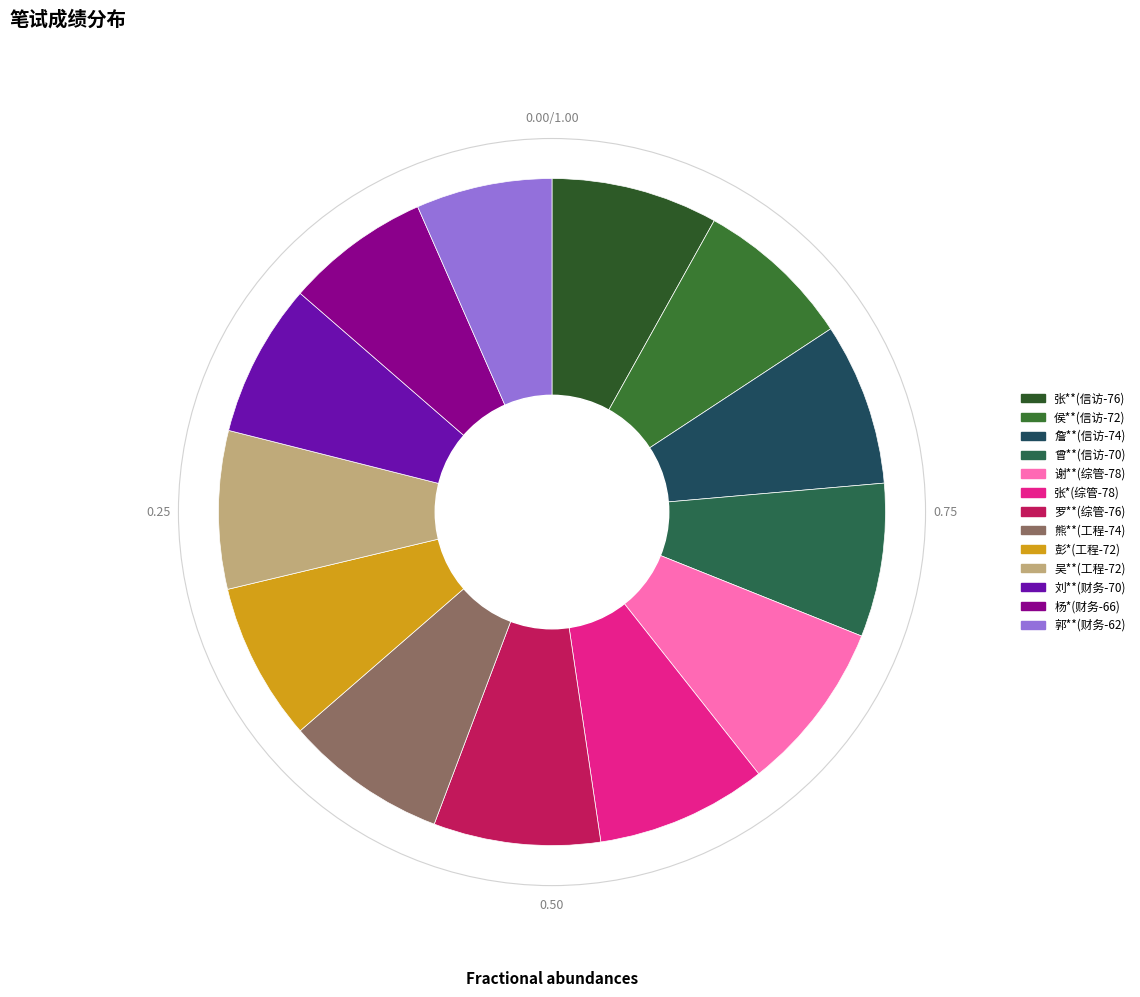

How many slices are in this pie chart?

13